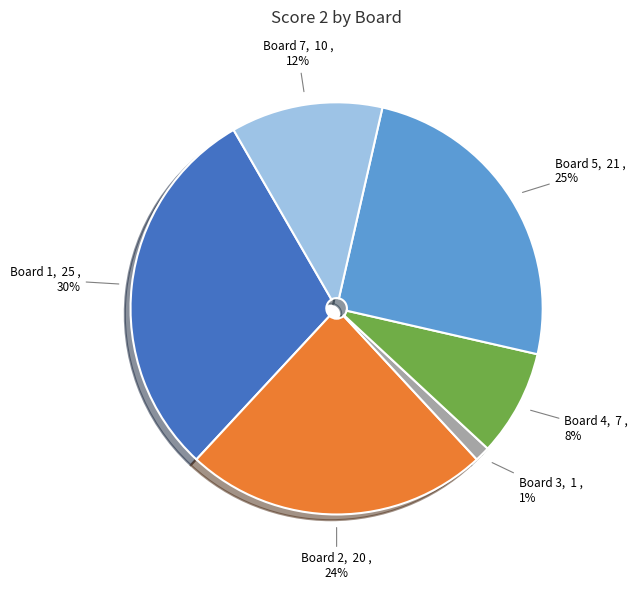

To the nearest percent, what is the average slice percentage?

17%